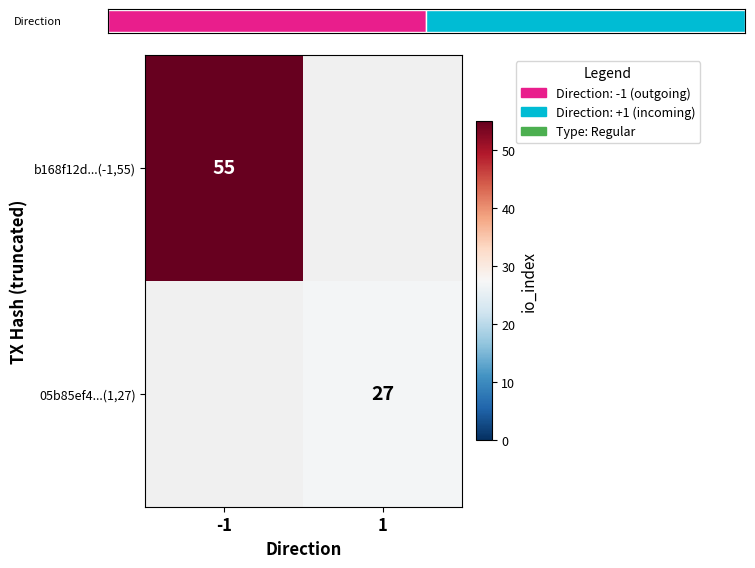

List the series in order of their peak value, highest first.

b168f12d...(-1,55), 05b85ef4...(1,27)